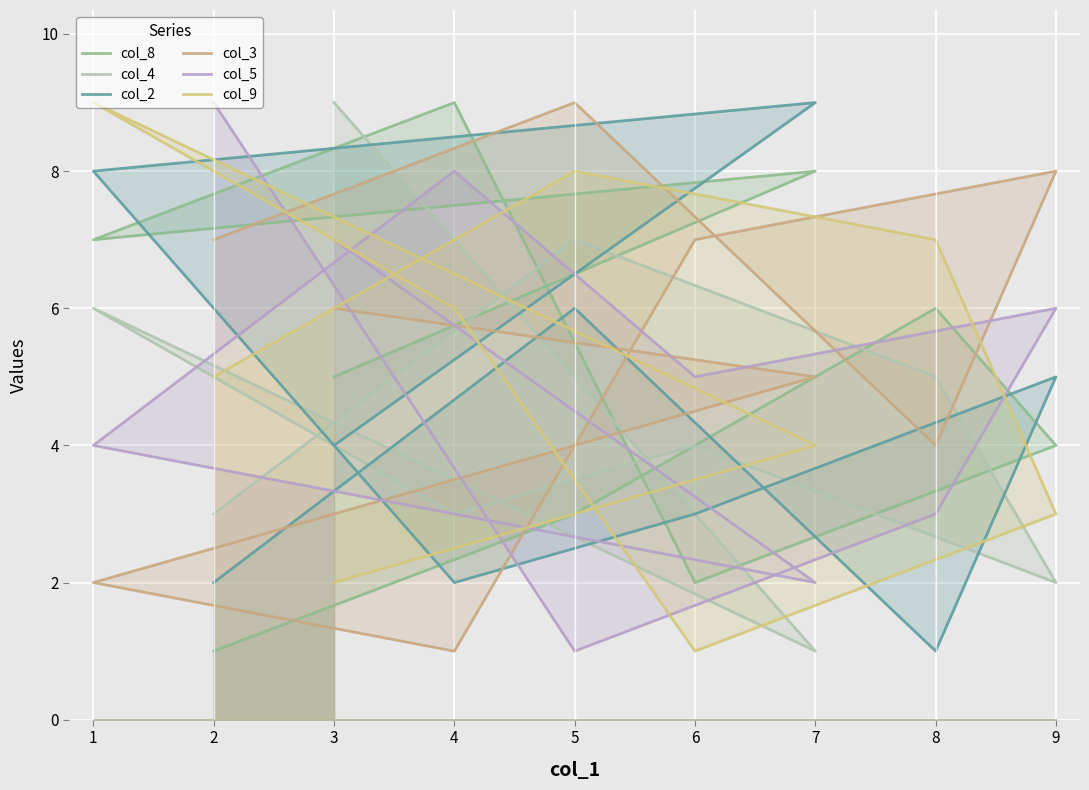

What is the spread (max minus min) of values at 4?

8